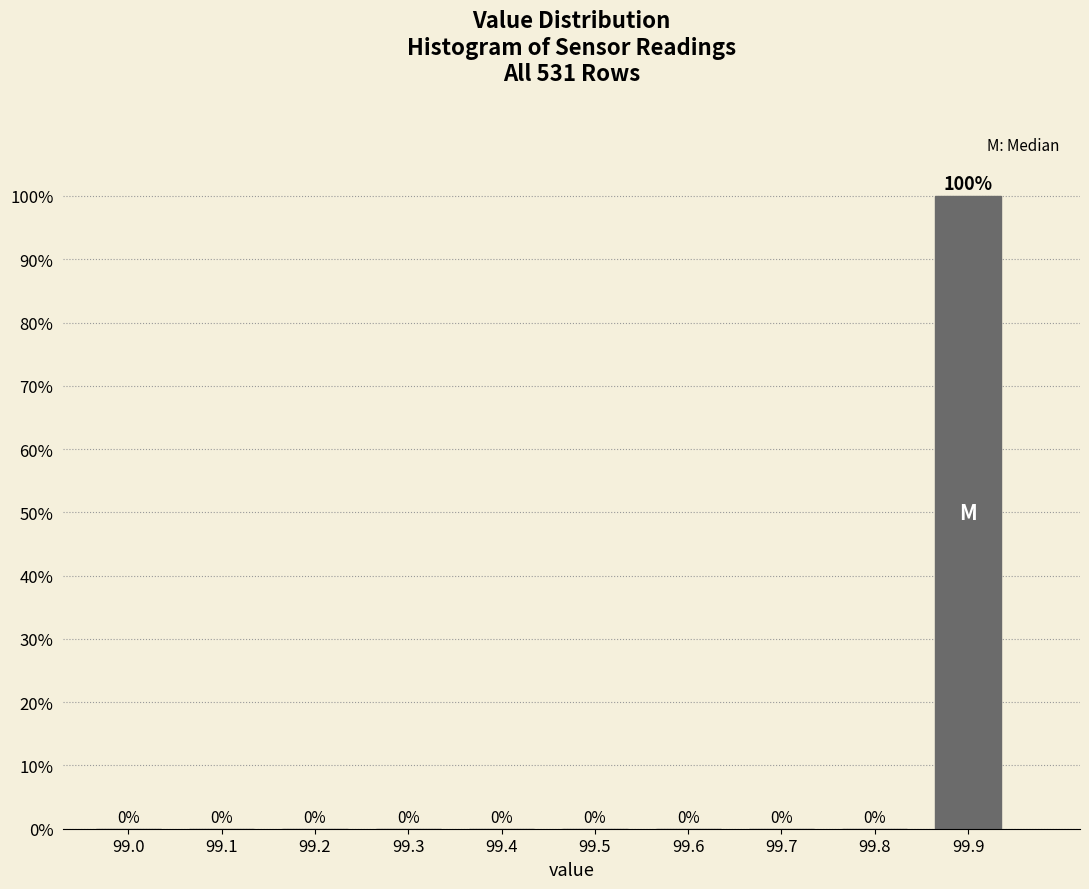

Reading right to left, transcribe all the data shown in this chart.

99.9=100	99.8=0	99.7=0	99.6=0	99.5=0	99.4=0	99.3=0	99.2=0	99.1=0	99.0=0